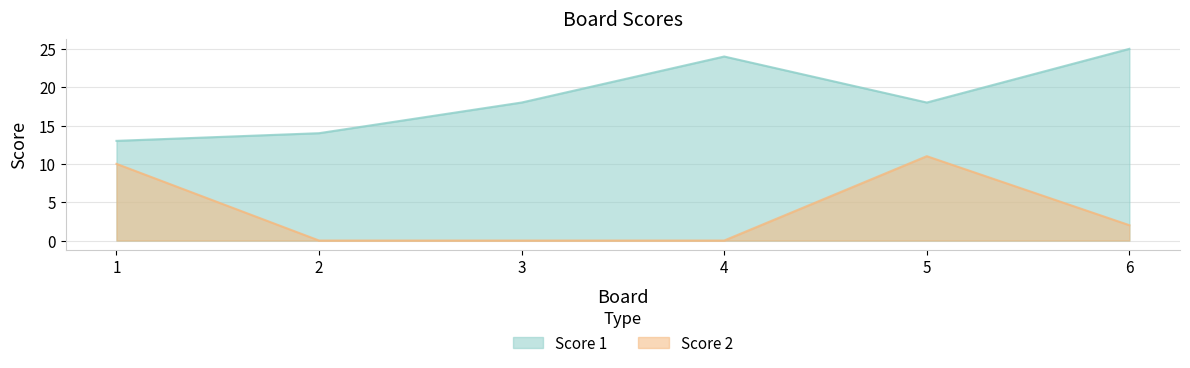

Reading left to right, list all the values displayed in this chart.

Score 1: 1=13	2=14	3=18	4=24	5=18	6=25
Score 2: 1=10	2=0	3=0	4=0	5=11	6=2